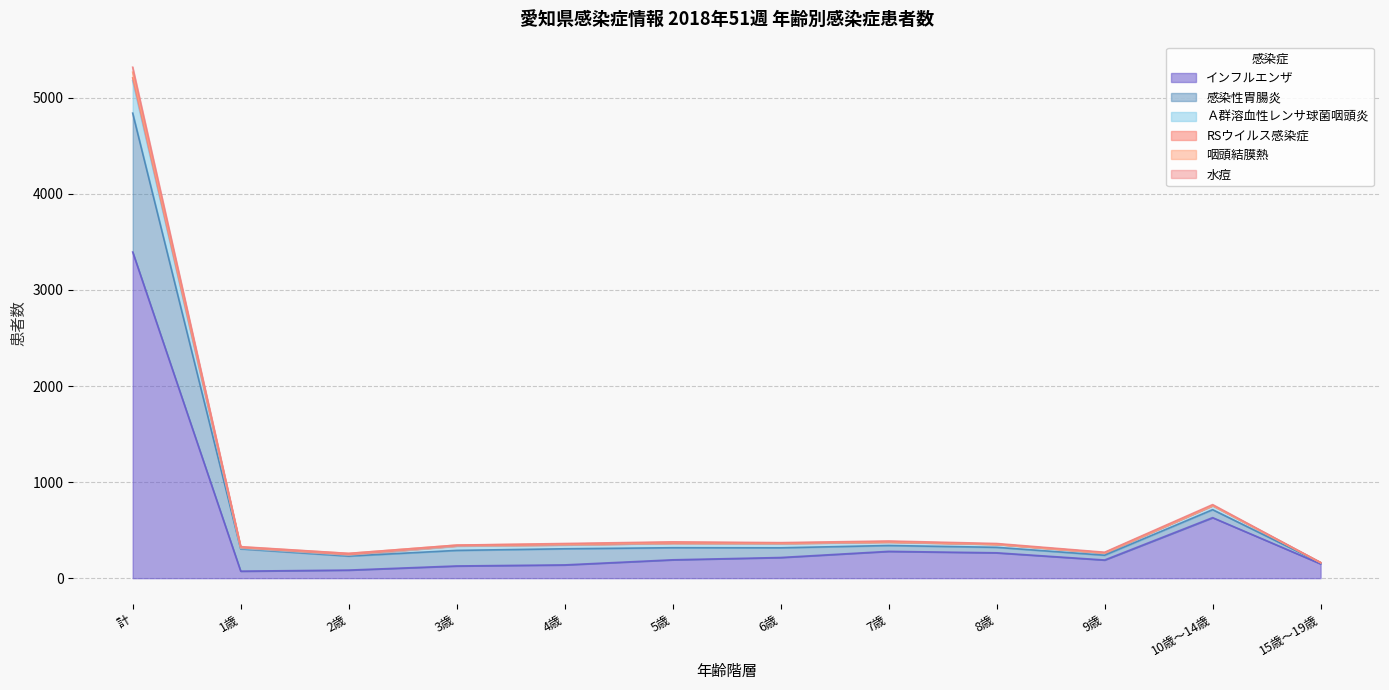

Which category has the highest value in the インフルエンザ series?

計